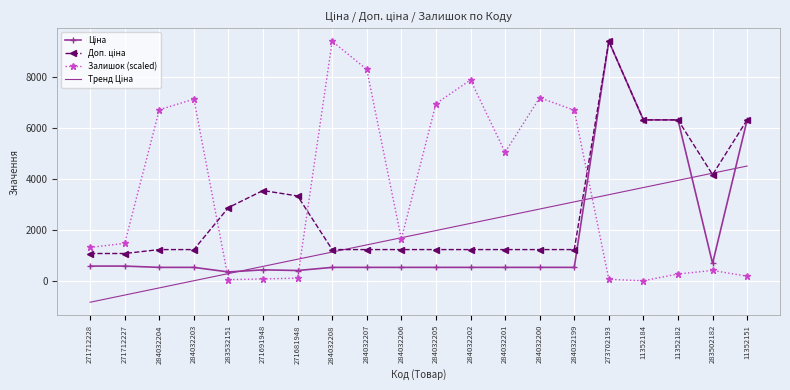

Between 284032202 and 283502182, which series saw the biggest shift?

Залишок (scaled)